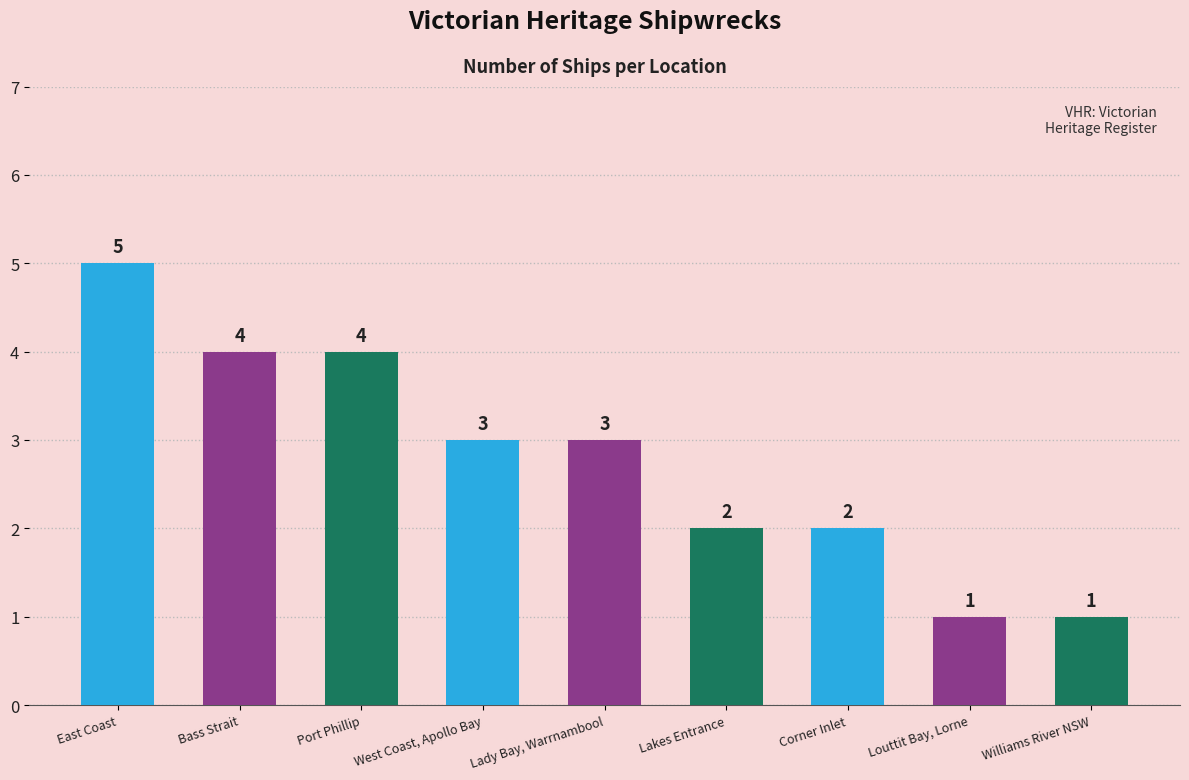

Does the chart contain any negative values?

No